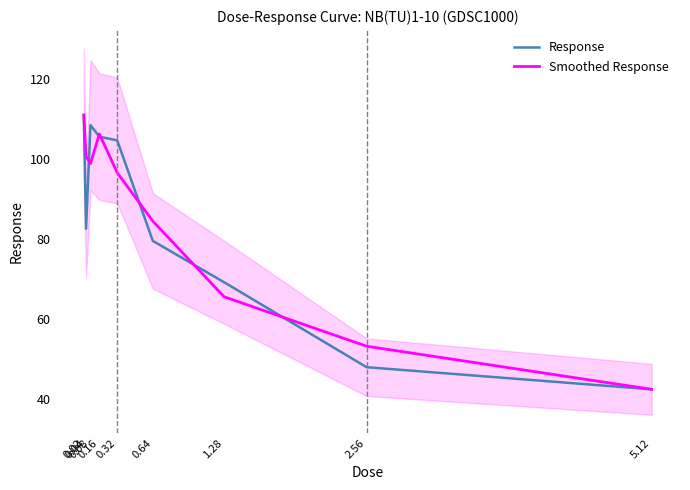

Reading right to left, what are all the values shown in this chart?

Response: 42.4	48.0	69.2	79.5	104.6	105.5	108.4	82.5	110.9
Smoothed Response: 42.4	53.2	65.5	84.4	96.5	106.1	98.8	100.6	110.9